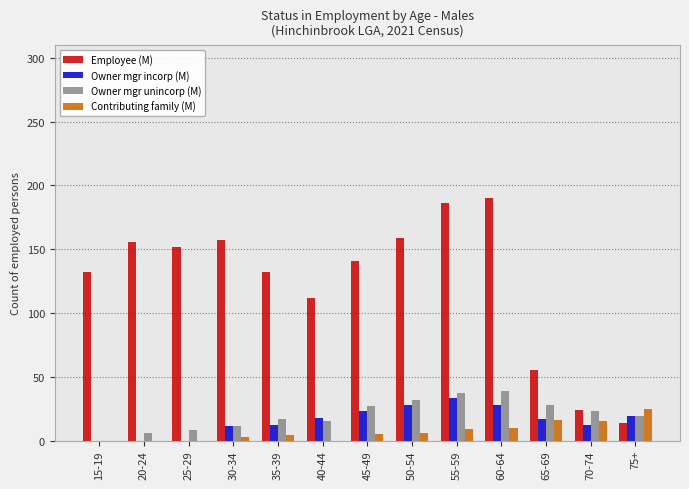

Which series has the largest total across all categories?

Employee (M)